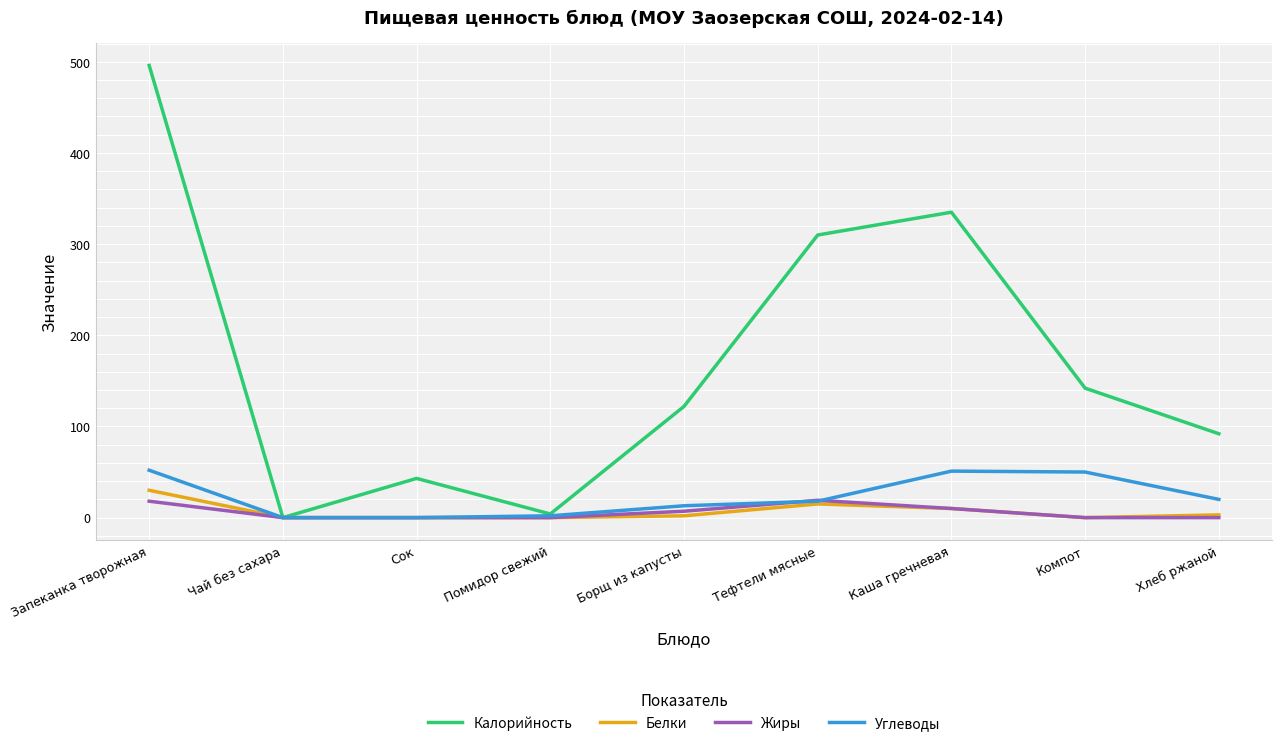

What is the difference between the maximum and minimum values in the Жиры series?

19